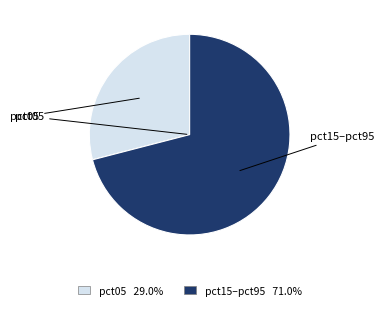

Is there any slice that represents more than half of the pie?

Yes